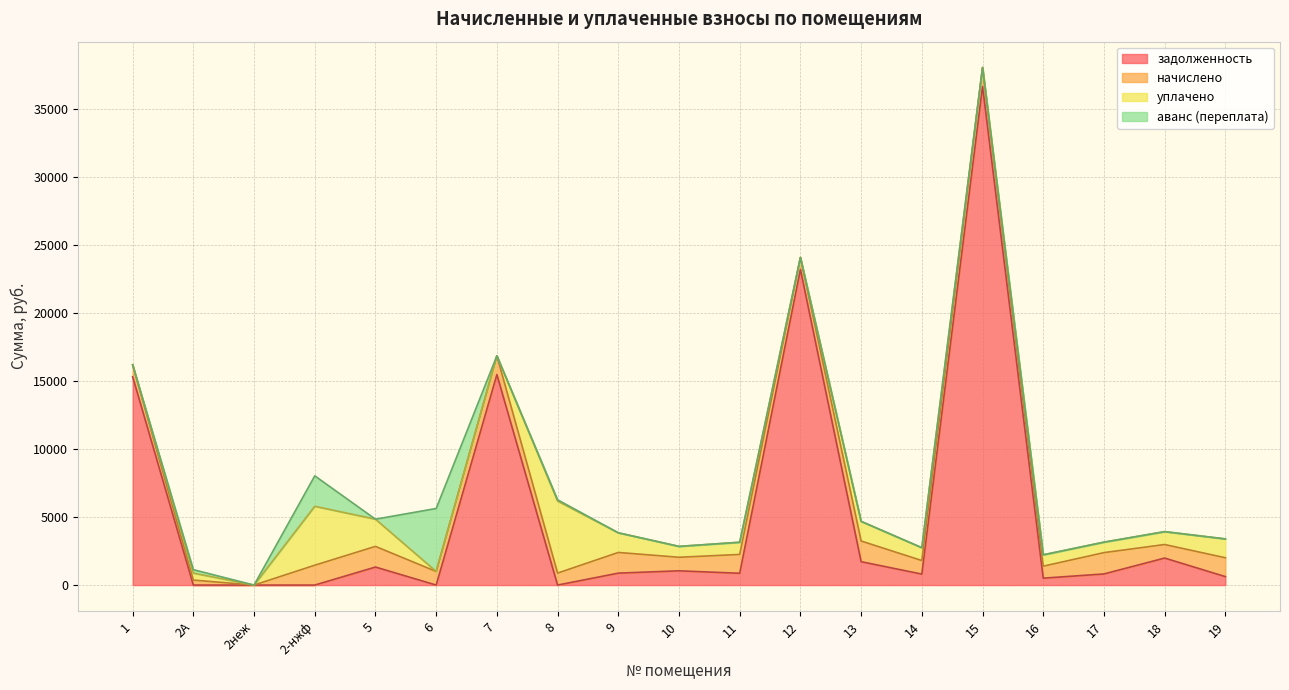

Between 13 and 1, which is larger?

1